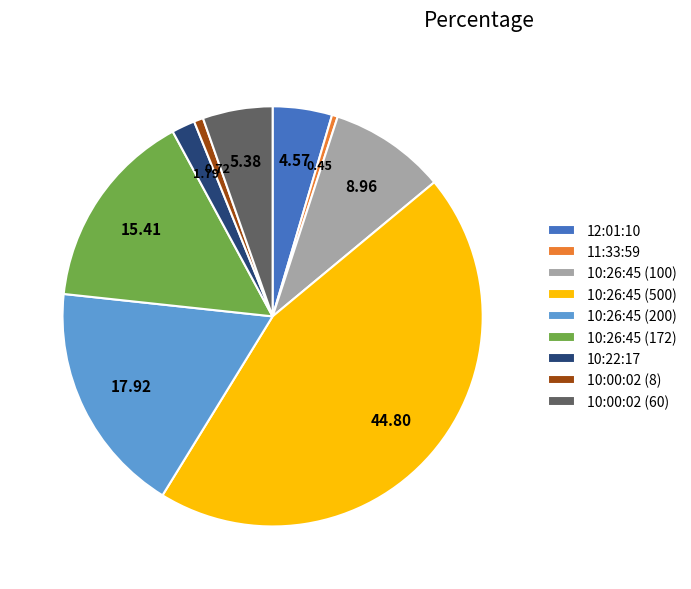

Do 10:26:45 (100) and 10:26:45 (200) together represent more than half of the pie?

No